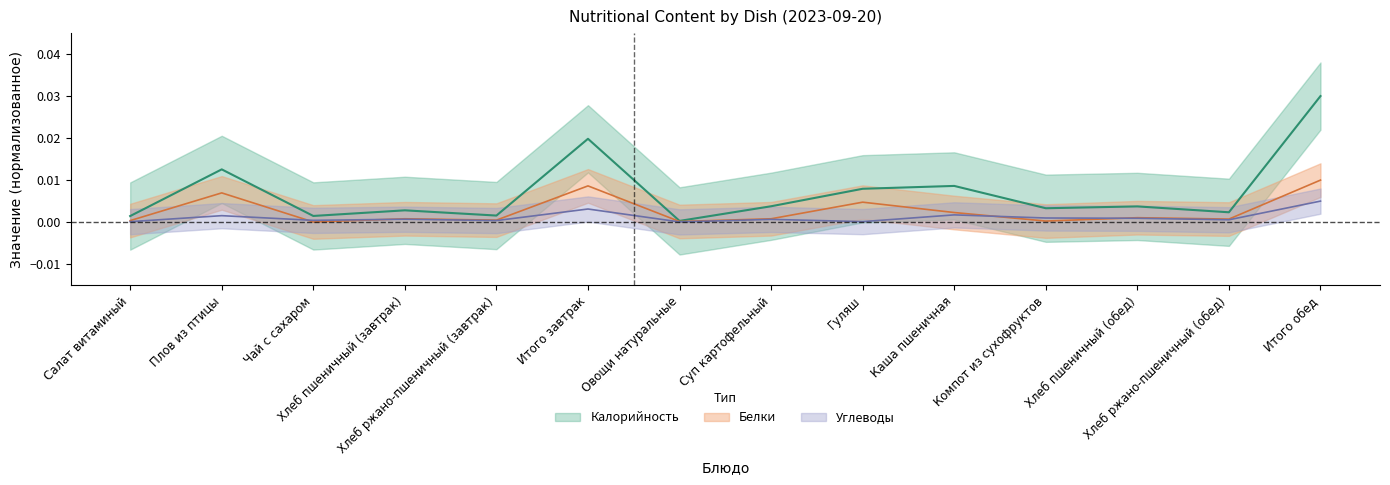

What is the label of the 3rd point from the left?

Чай с сахаром